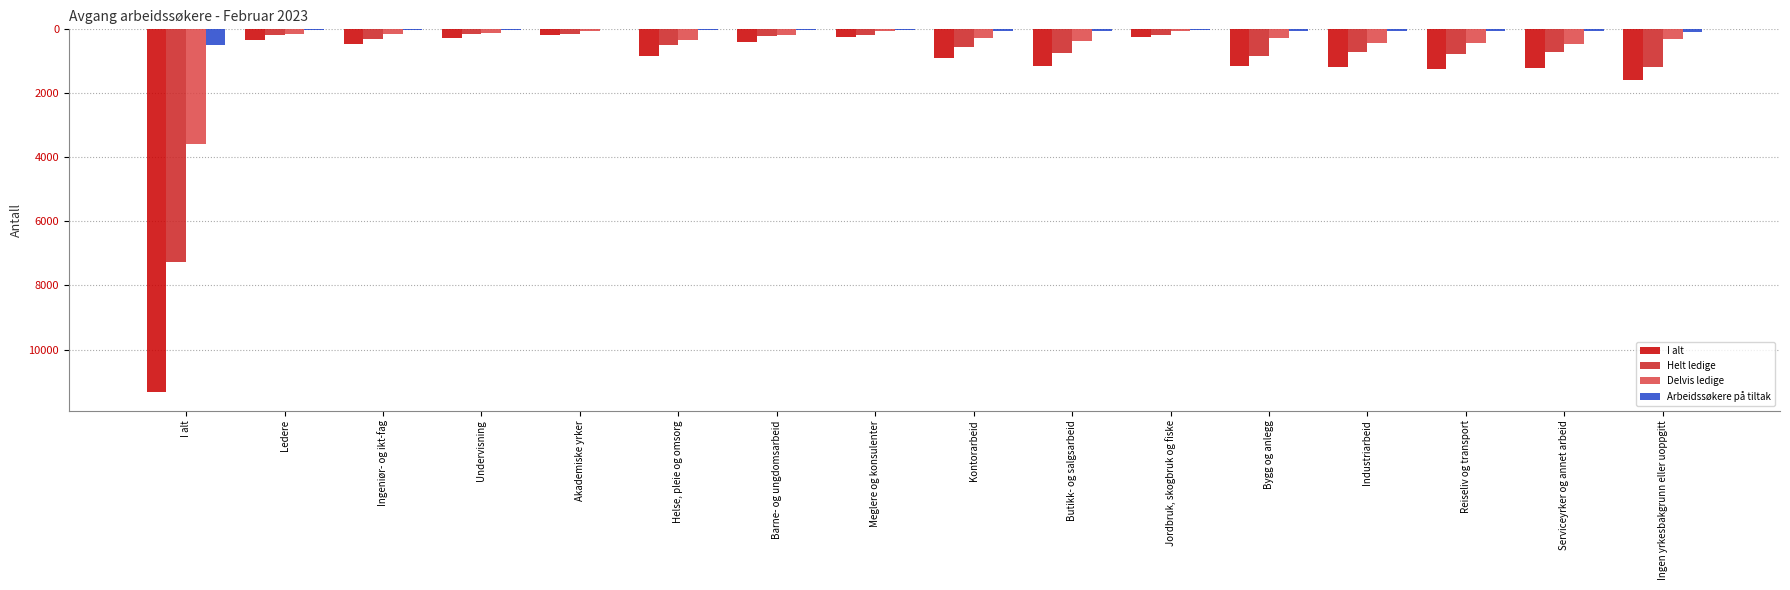

Are the bars grouped side by side (vs. stacked)?

Yes